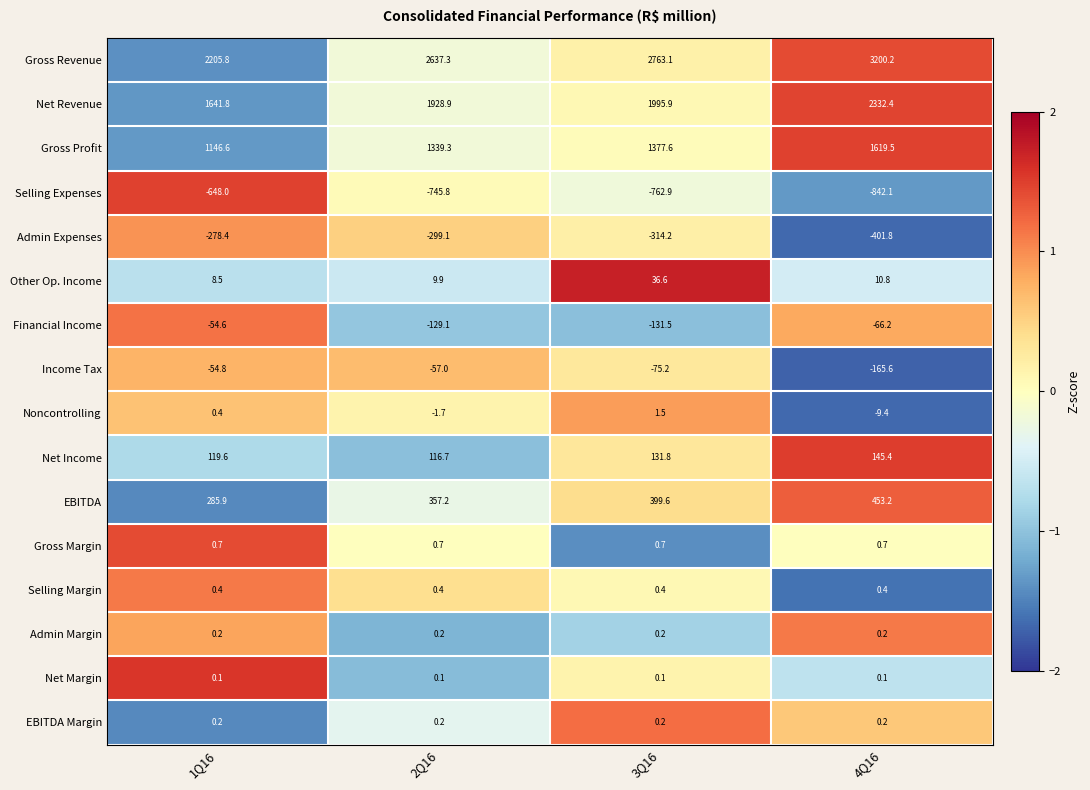

At which category is the sum across all series the highest?

4Q16